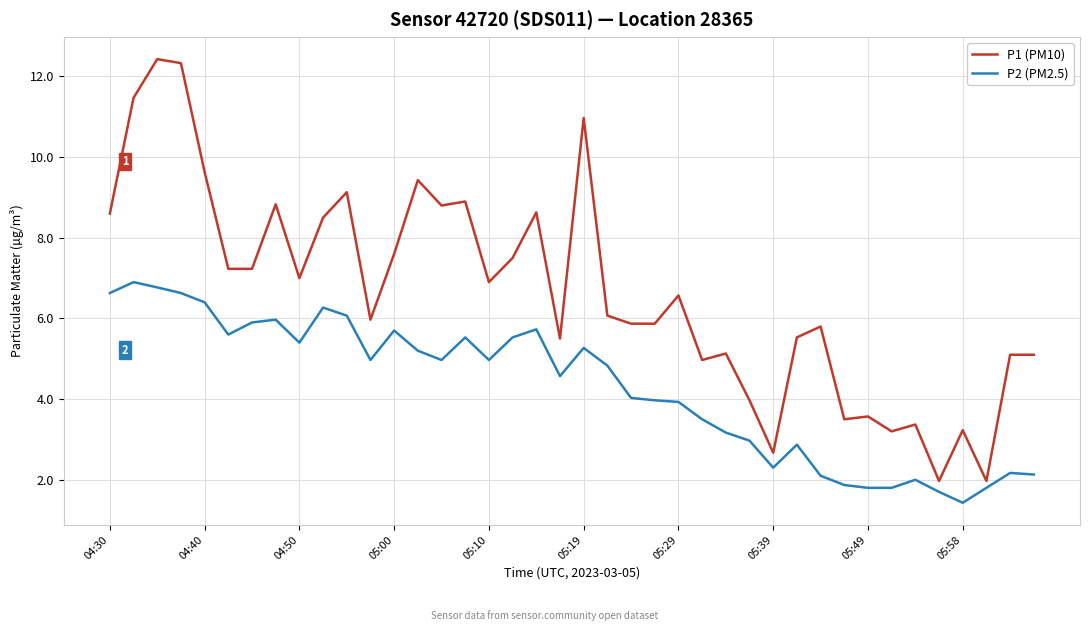

Rank the series by their maximum value, from highest to lowest.

P1 (PM10), P2 (PM2.5)